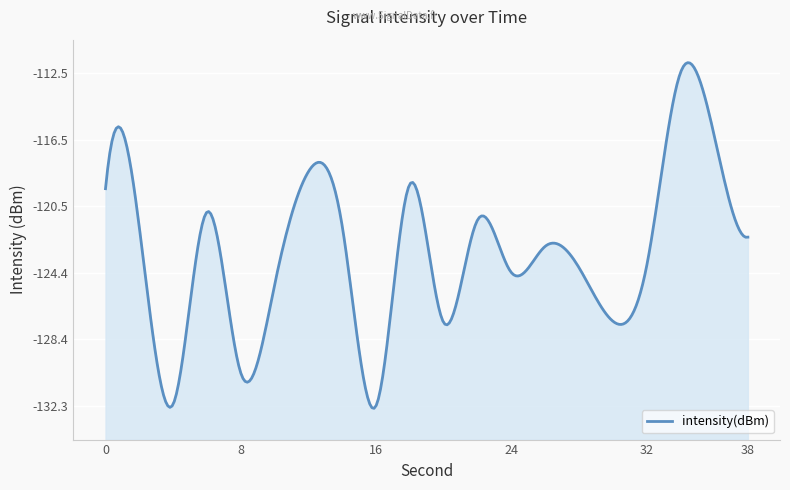

Between 4 and 14, which is larger?

14